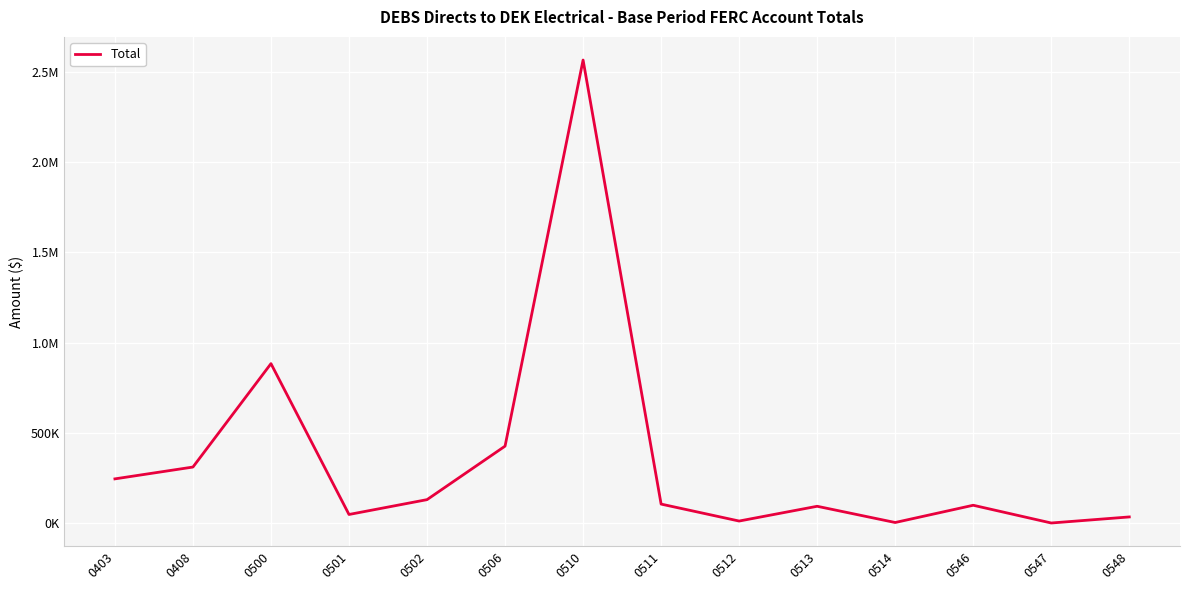

What is the ratio of the value at 0506 to the value at 0511?

4.0